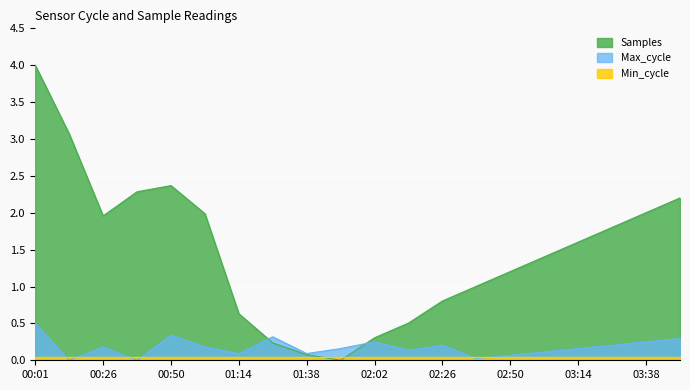

Is it true that Samples equals 1.0 at 02:38?

True